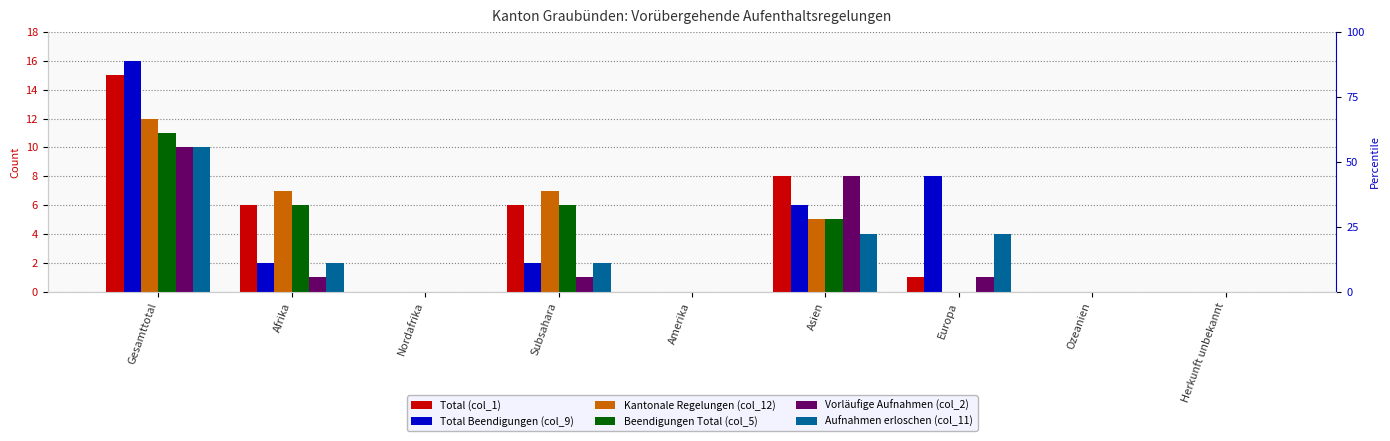

True or false: Beendigungen Total (col_5) has a value of 2 at Afrika.

False